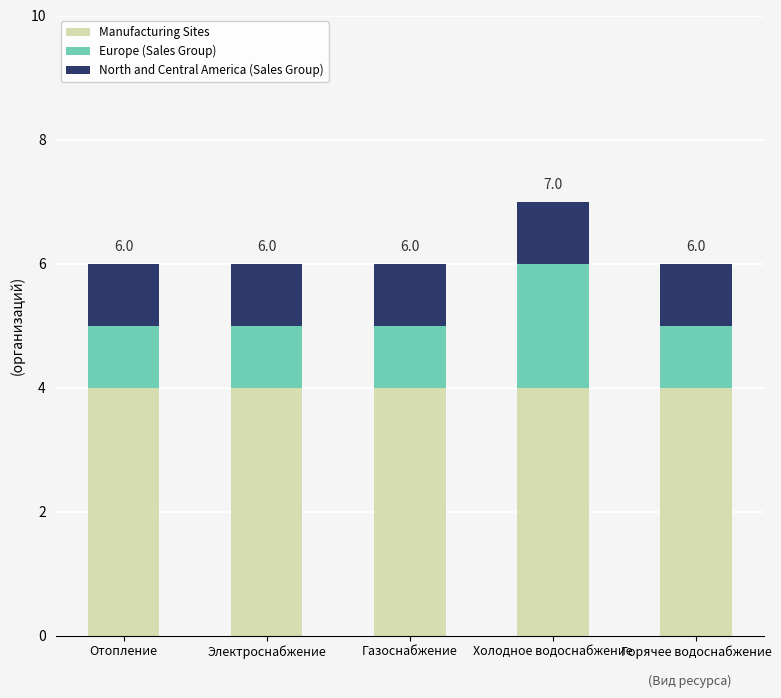

What is the lowest value of the Manufacturing Sites series?

4